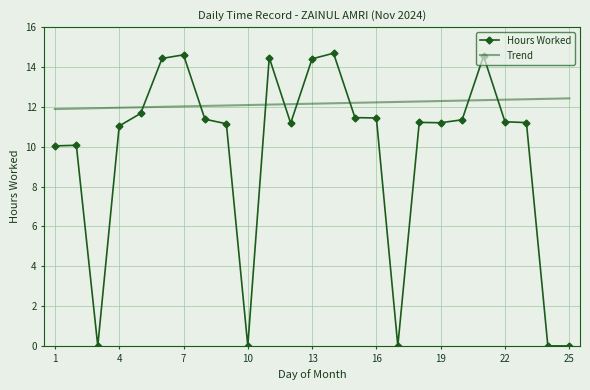

Rank the series by their average value, from lowest to highest.

Hours Worked, Trend